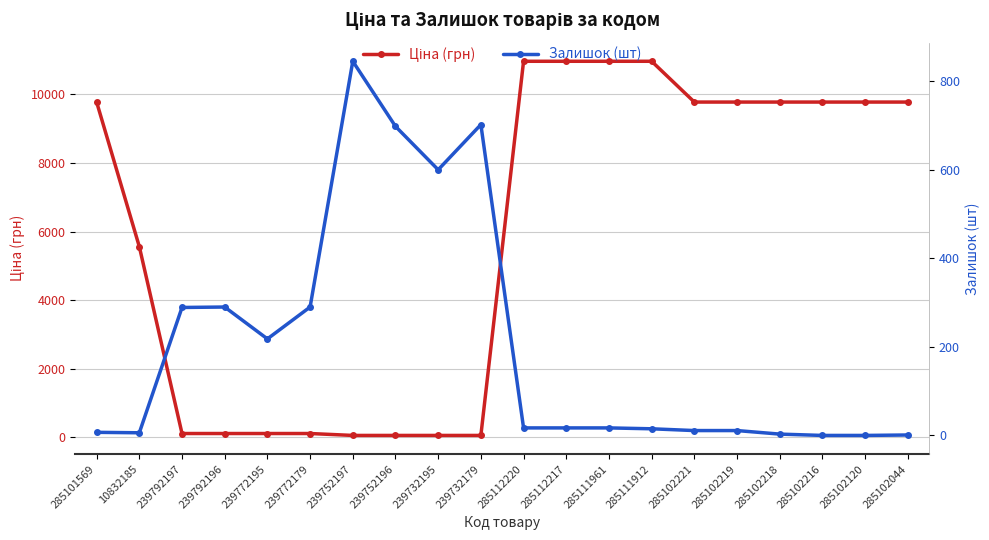

How many lines are shown in the chart?

2